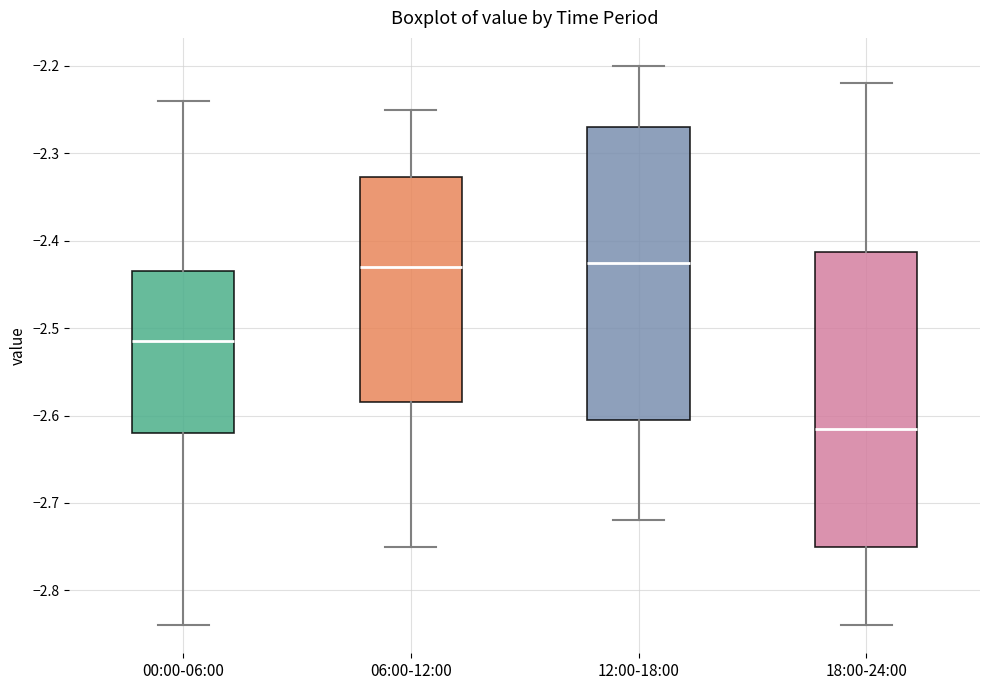

Reading left to right, transcribe this box plot: for each box, give where its median line is, the range the box spans, and where its two whiskers end, as read against the y-axis. The values are not printed on the chart, so give them approximately, as read against the axis.

00:00-06:00: median -2.51, box -2.62 to -2.43, whiskers -2.84 to -2.24
06:00-12:00: median -2.43, box -2.58 to -2.33, whiskers -2.75 to -2.25
12:00-18:00: median -2.42, box -2.60 to -2.27, whiskers -2.72 to -2.20
18:00-24:00: median -2.61, box -2.75 to -2.41, whiskers -2.84 to -2.22